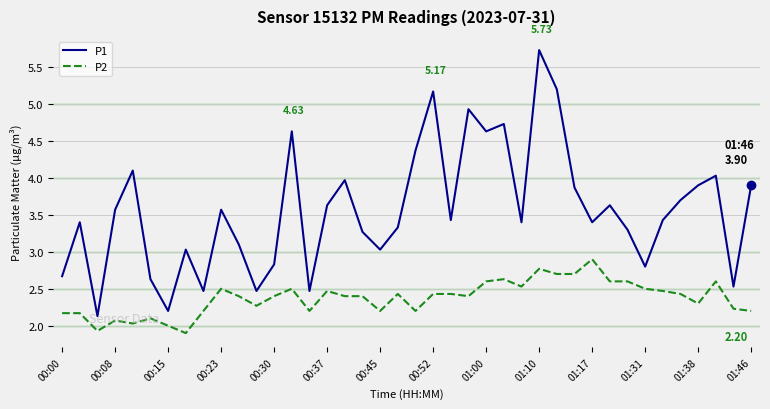

Does the chart have visible grid lines?

Yes